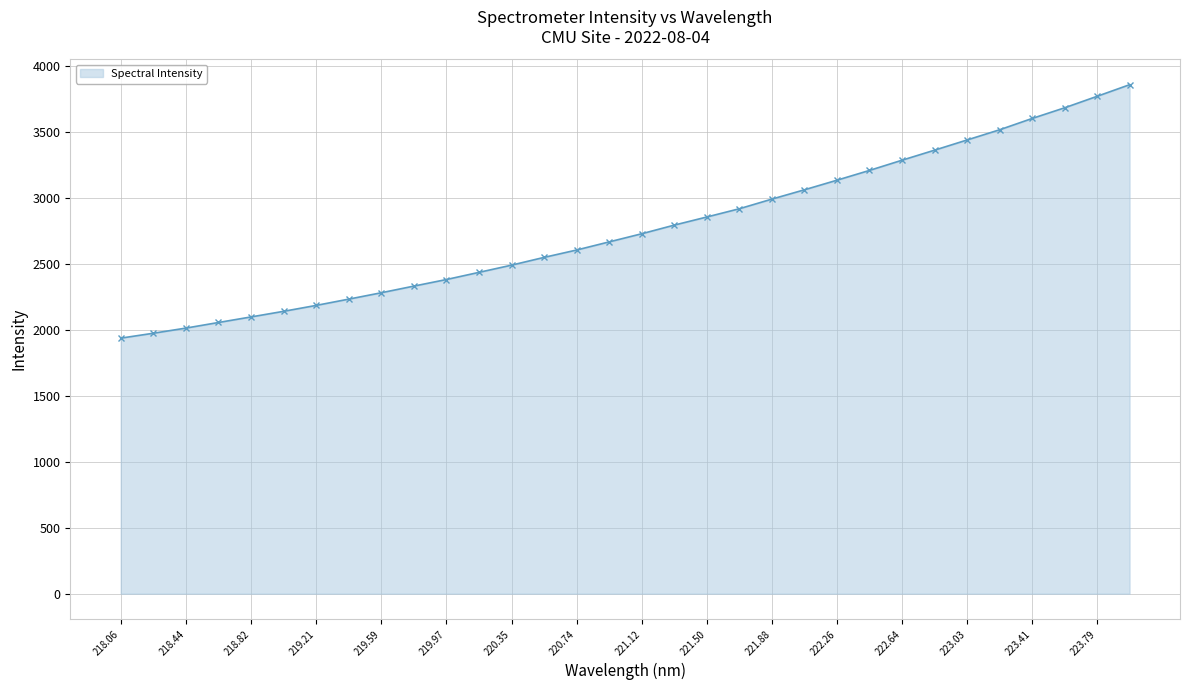

How many values exceed 2729?

16